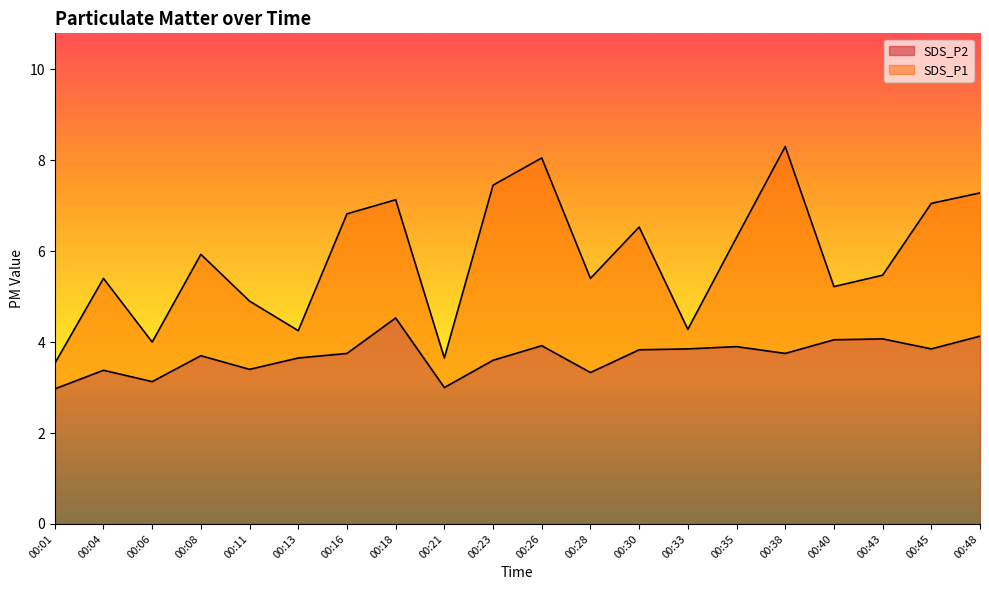

True or false: SDS_P1 has more than 1 interior local peaks.

True